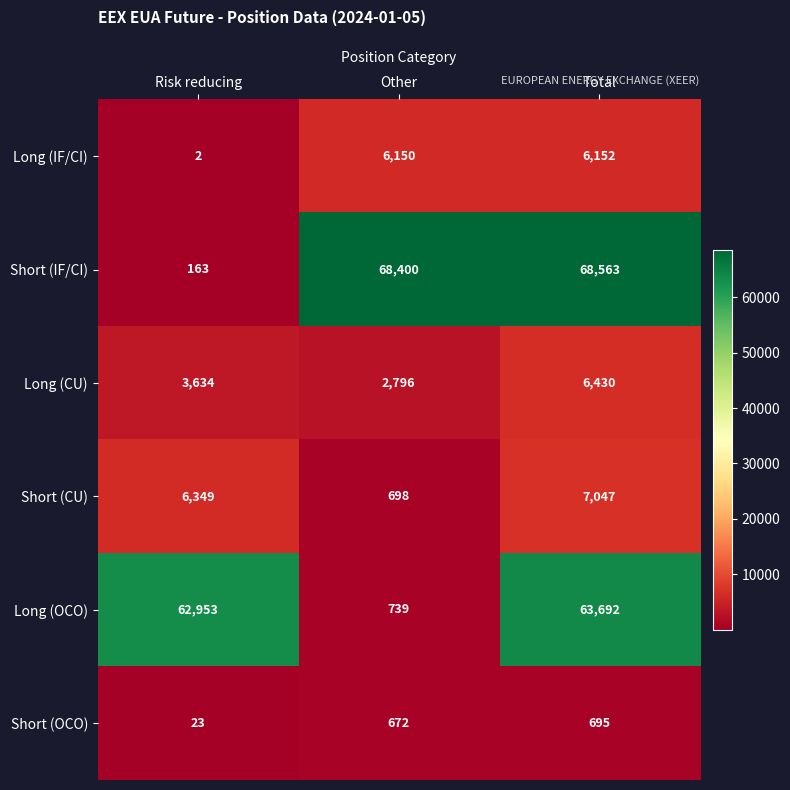

Which series has the widest spread of values?

Short (IF/CI)